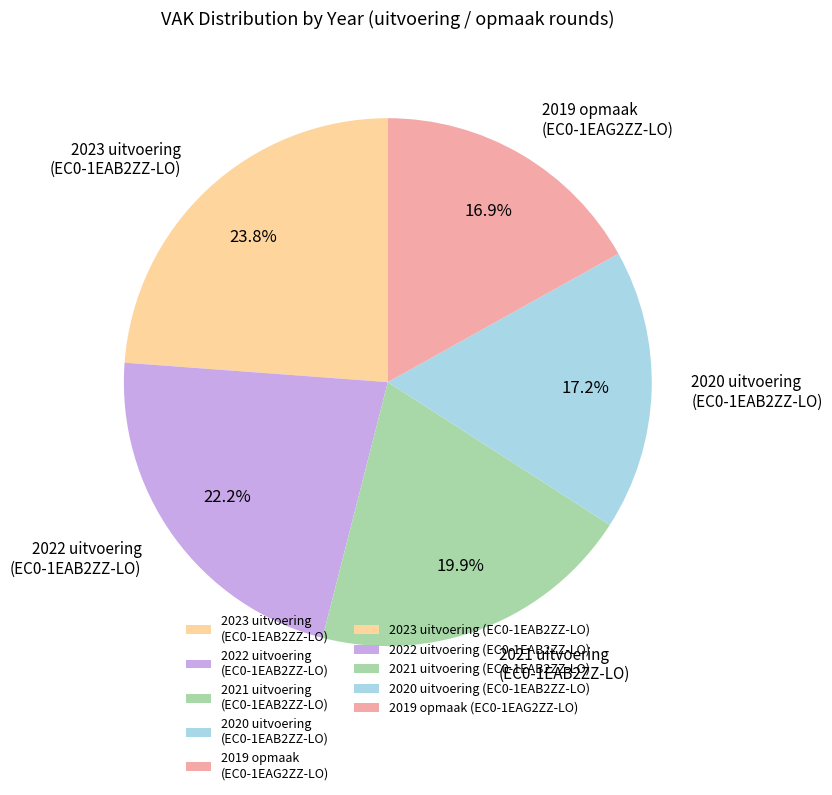

How many slices are in this pie chart?

5